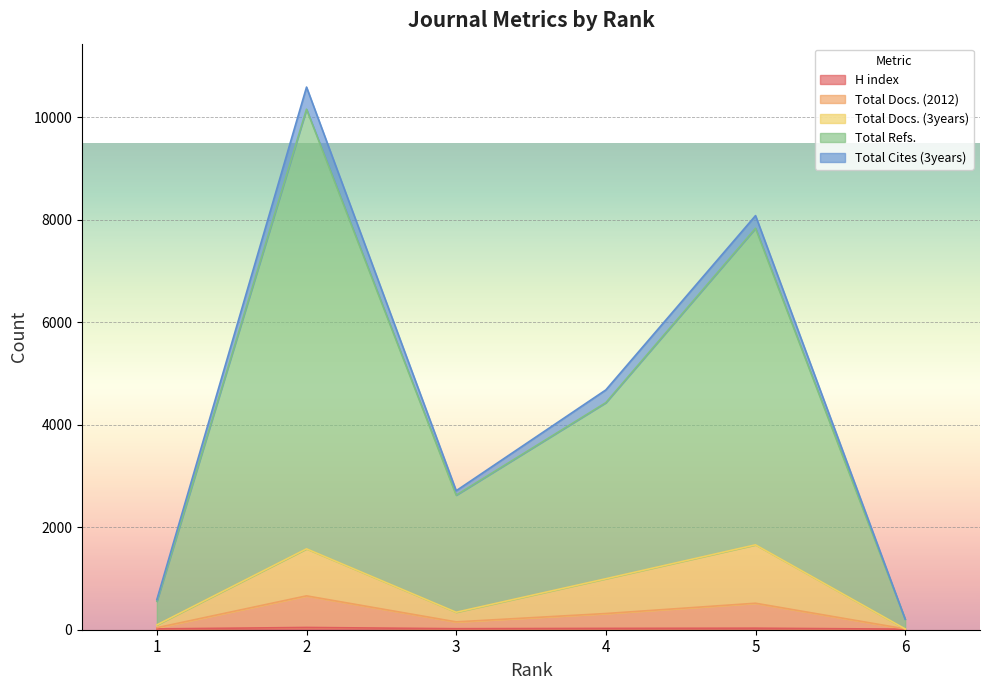

How many data points does each series have?

6